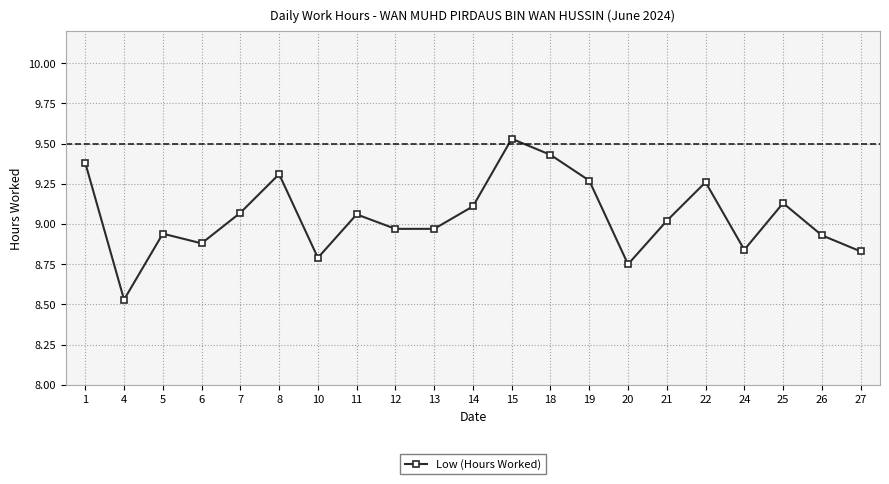

True or false: the data shows 16.5 at 1.

False